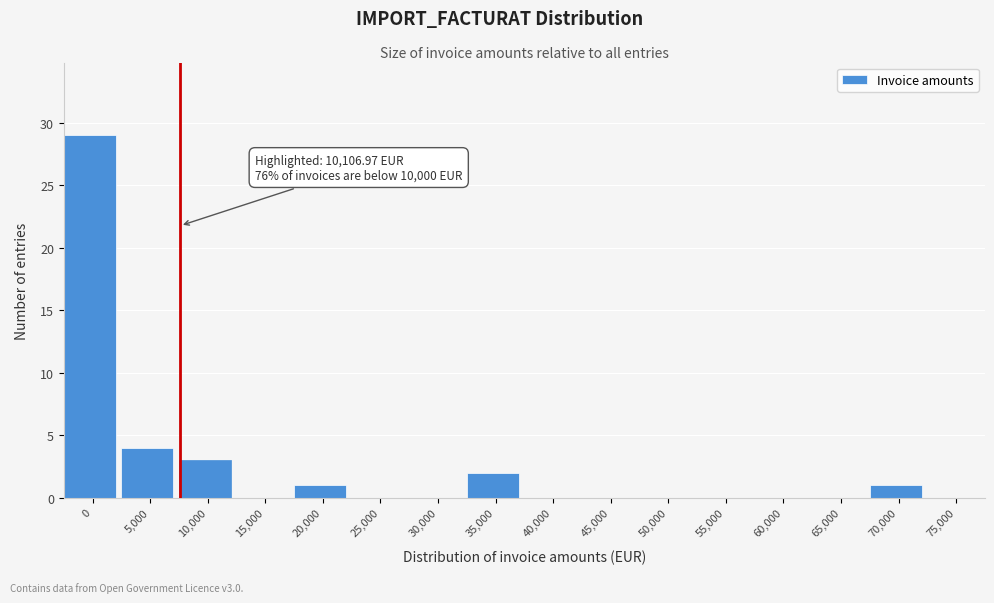

Reading right to left, what are all the values shown in this chart?

75,000=0	70,000=1	65,000=0	60,000=0	55,000=0	50,000=0	45,000=0	40,000=0	35,000=2	30,000=0	25,000=0	20,000=1	15,000=0	10,000=3	5,000=4	0=29